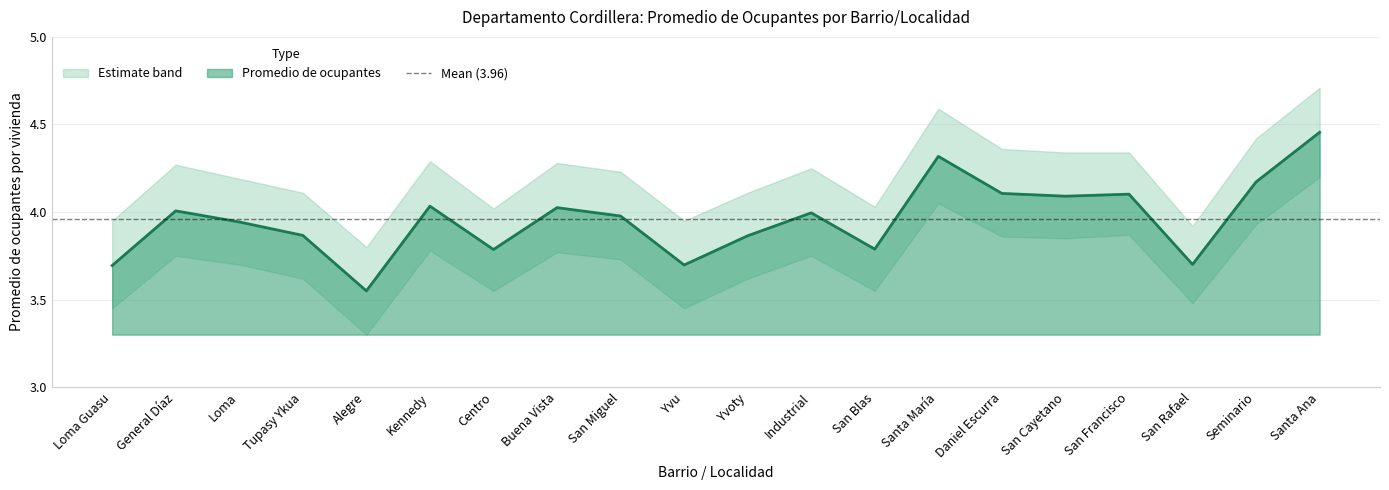

The chart shows a value of 3.7 at San Rafael. True or false?

True